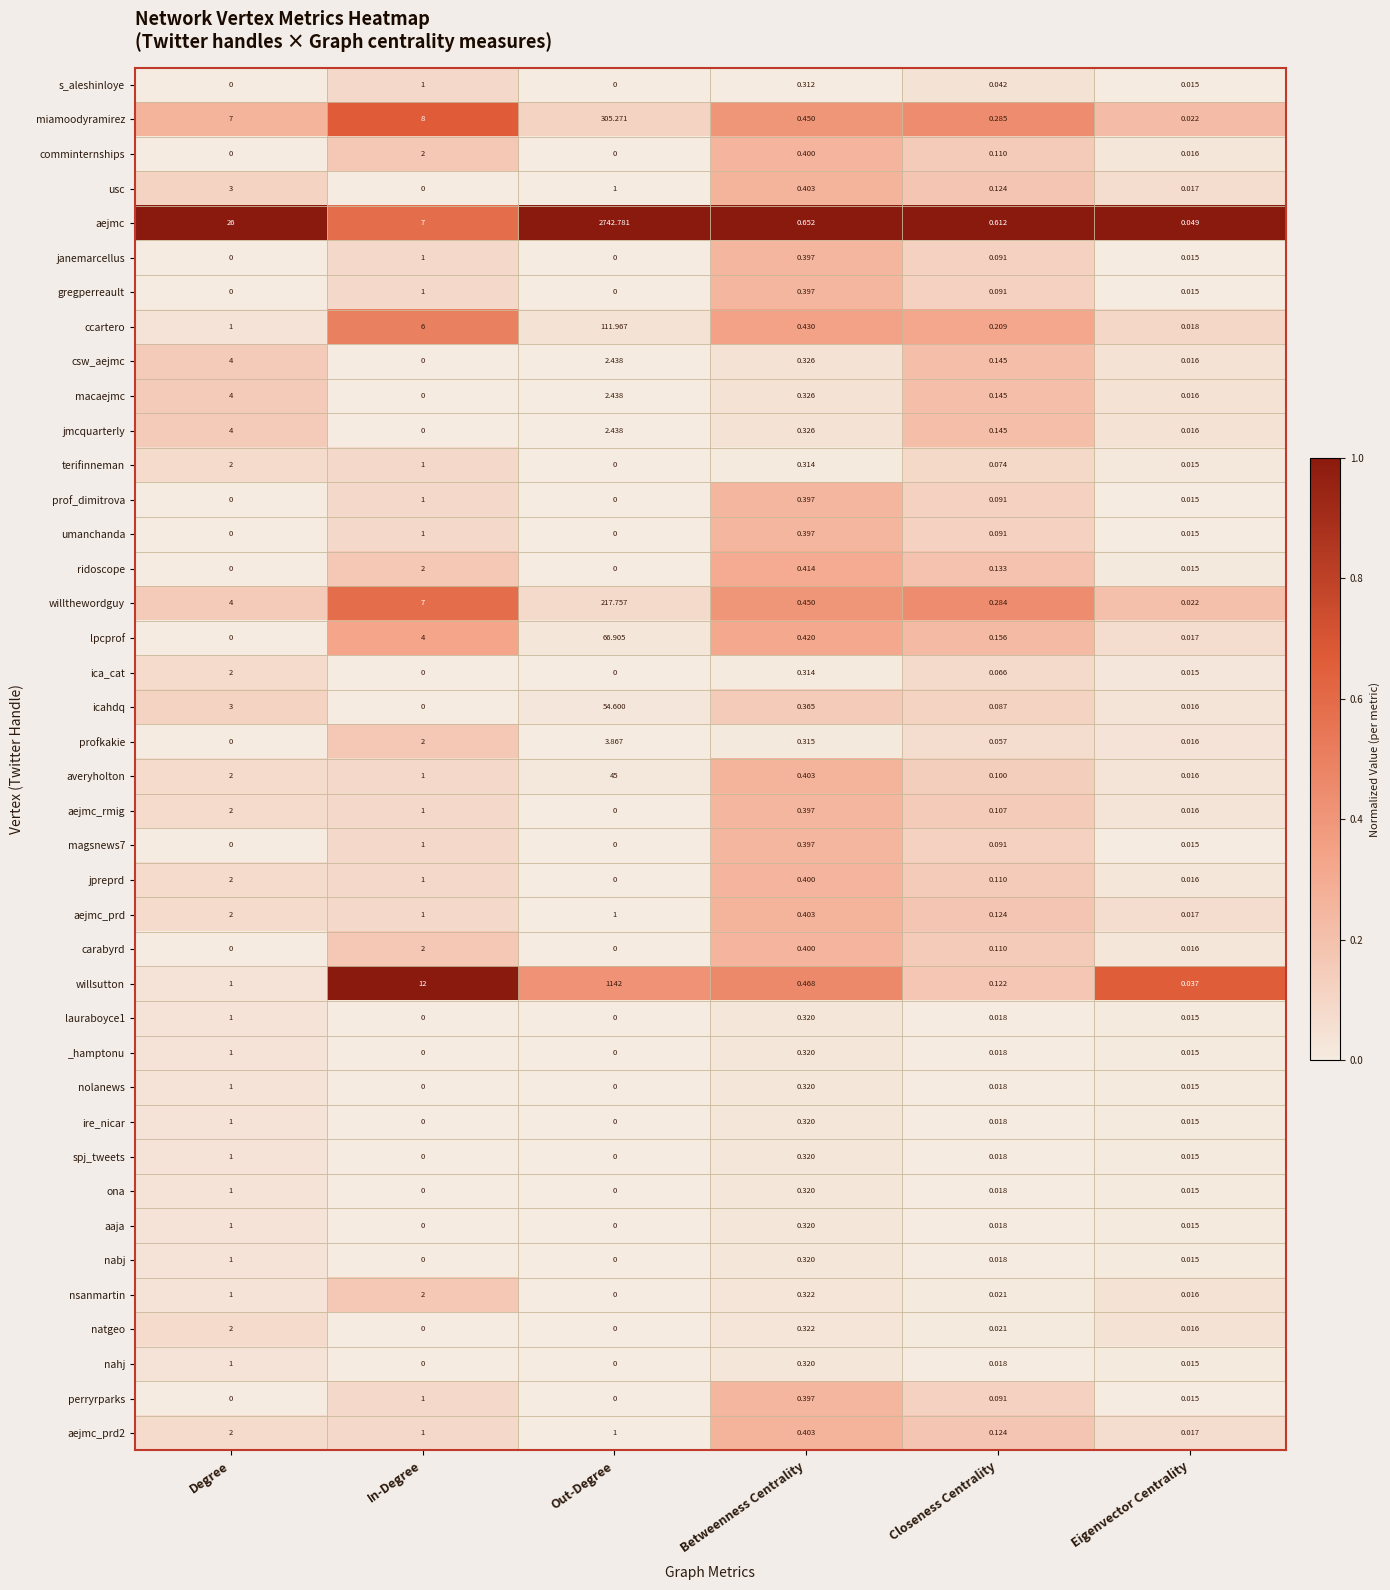

At which category is the sum across all series the highest?

Out-Degree